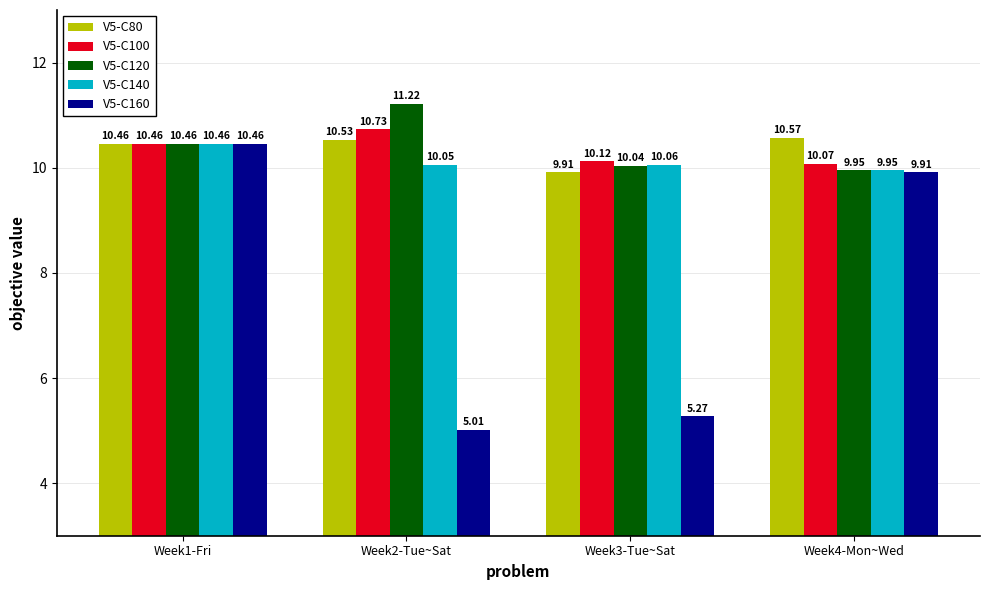

What is the difference between the maximum and second lowest values in the V5-C160 series?

5.2